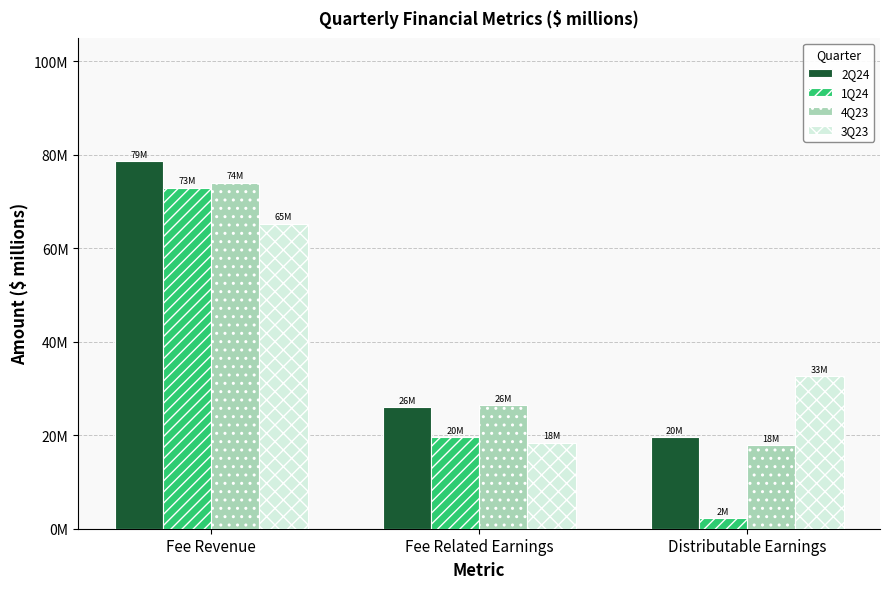

What is the difference between the highest and lowest values at Distributable Earnings?

30.4